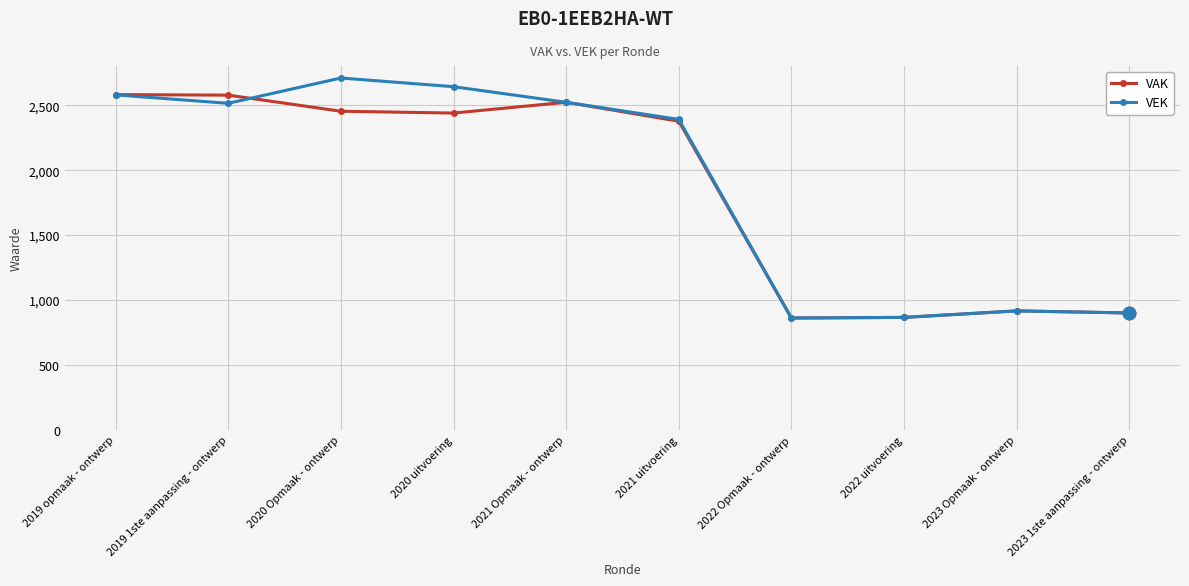

At 2020 uitvoering, list the series in order from largest to smallest.

VEK, VAK